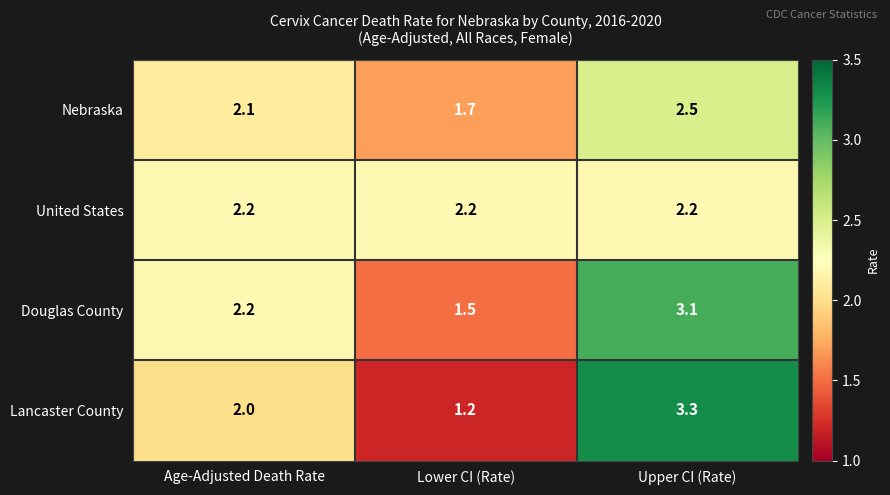

List the labels in order of Lancaster County value, smallest first.

Lower CI (Rate), Age-Adjusted Death Rate, Upper CI (Rate)